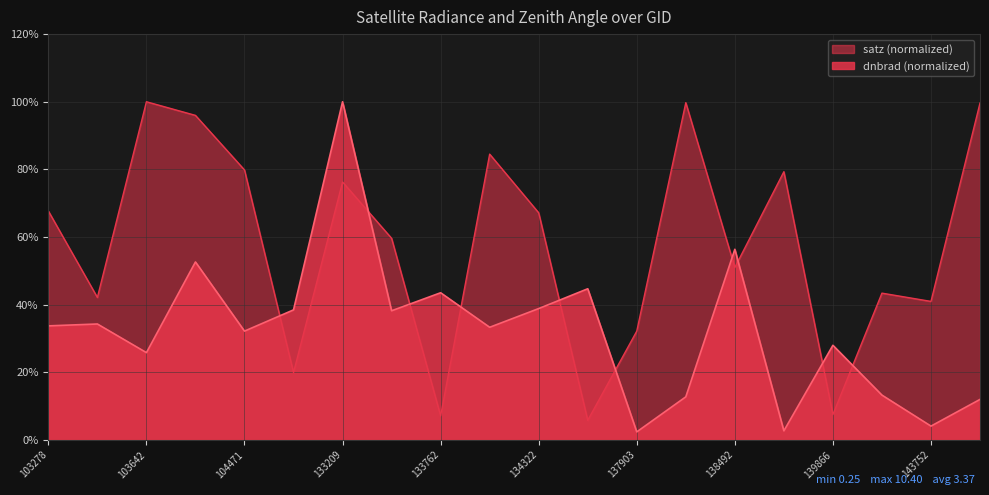

Between 144149 and 132847, which is larger?

132847